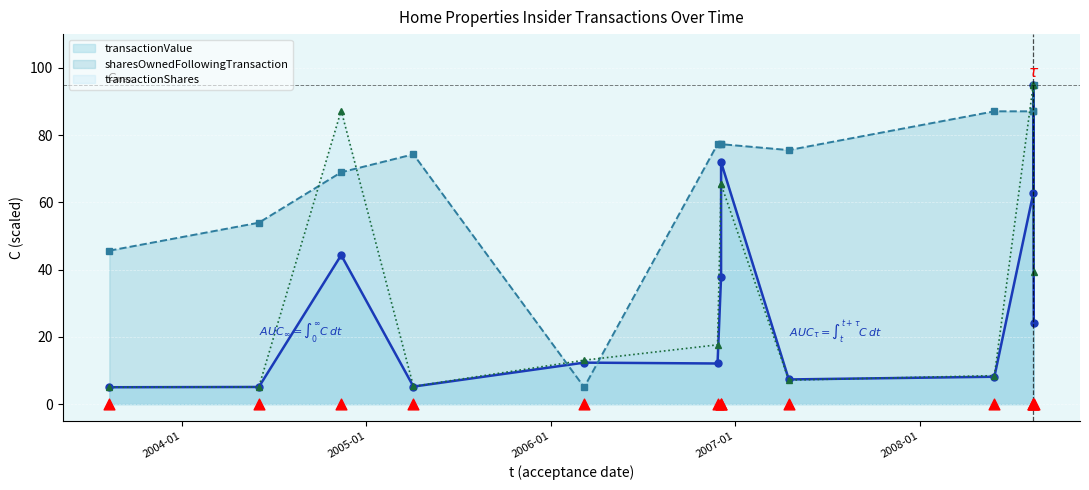

At which category is the sum across all series the highest?

2008-08-13